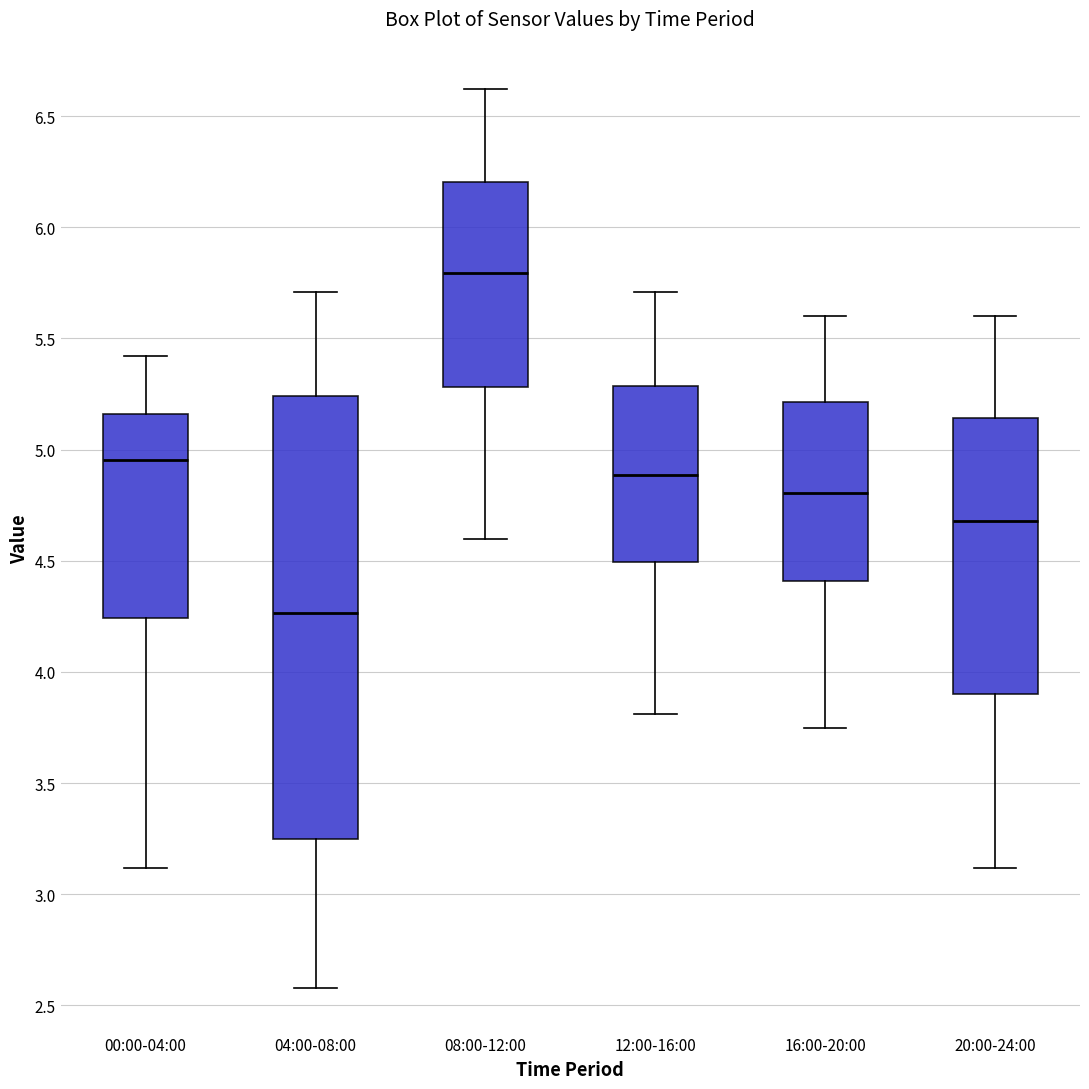

Reading left to right, read every box against the y-axis: the position of its median line, the range the box covers, and the ends of its whiskers. The values are not printed on the chart, so give them approximately, as read against the axis.

00:00-04:00: median 4.95, box 4.25 to 5.15, whiskers 3.10 to 5.40
04:00-08:00: median 4.25, box 3.25 to 5.25, whiskers 2.60 to 5.70
08:00-12:00: median 5.80, box 5.30 to 6.20, whiskers 4.60 to 6.60
12:00-16:00: median 4.90, box 4.50 to 5.30, whiskers 3.80 to 5.70
16:00-20:00: median 4.80, box 4.40 to 5.20, whiskers 3.75 to 5.60
20:00-24:00: median 4.70, box 3.90 to 5.15, whiskers 3.10 to 5.60